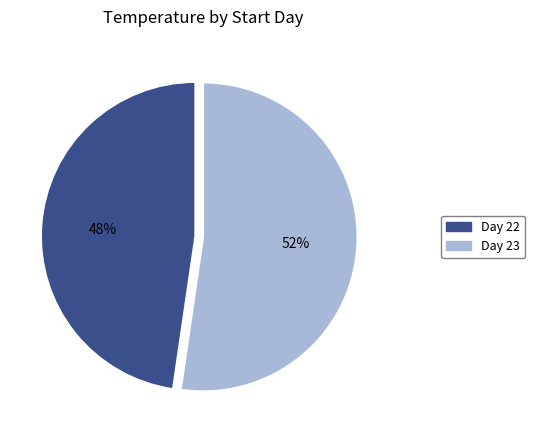

Is it true that Day 23 is 65% of the pie?

False